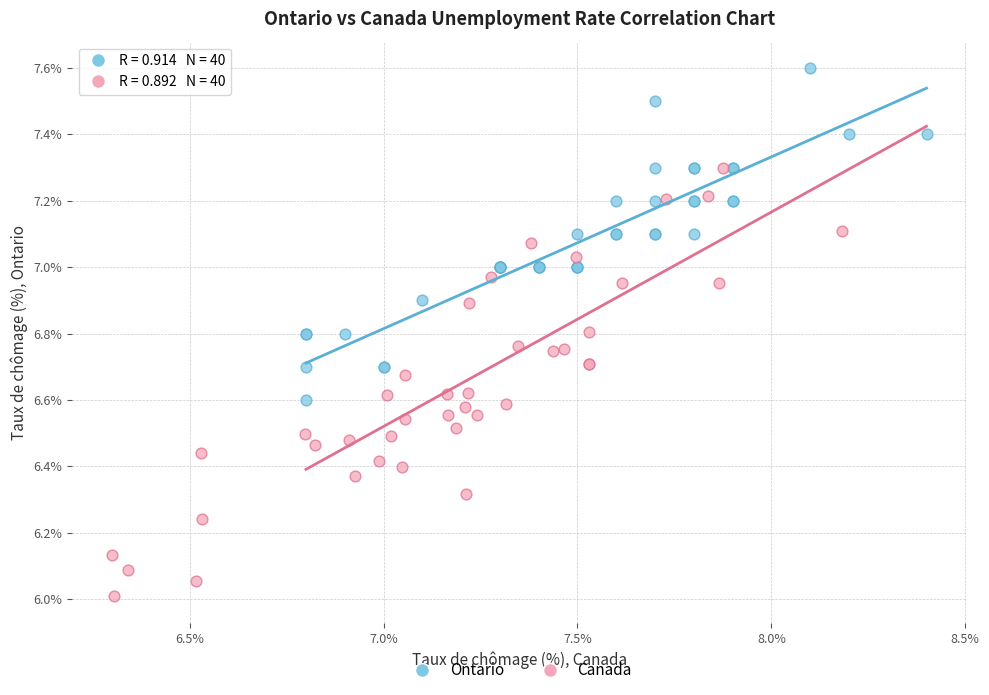

Which series contains the highest Y value?

Ontario